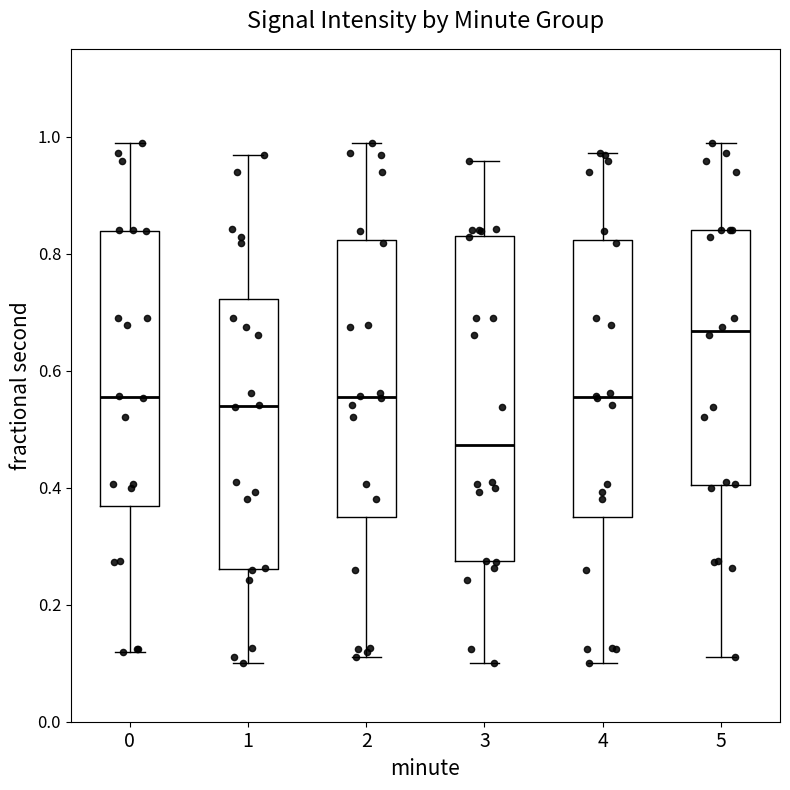

Comparing the boxes themselves (not the whiskers), which one is the tallest?

3